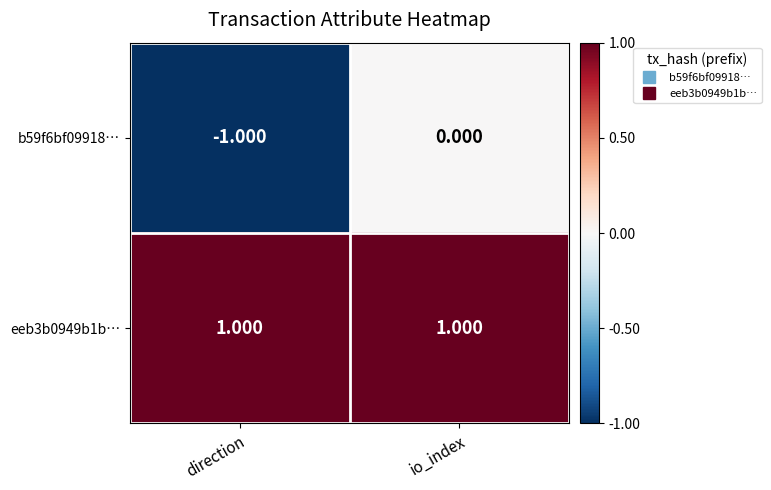

Which label corresponds to the smallest value in the chart?

direction